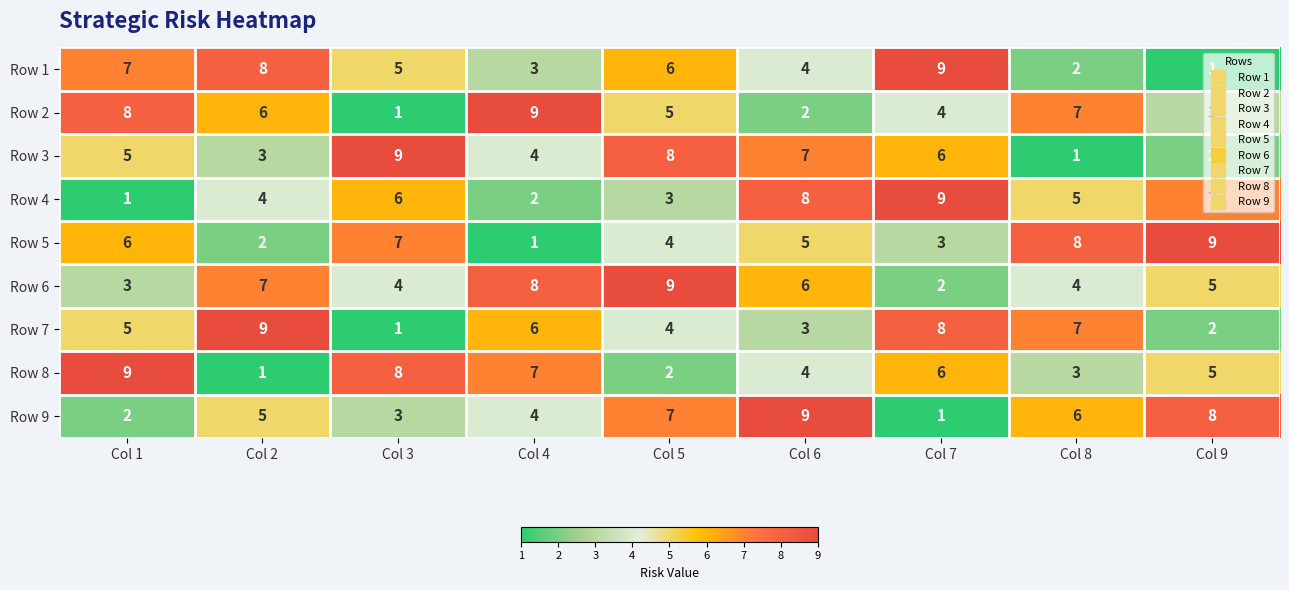

Which series changed the most between Col 2 and Col 3?

Row 7